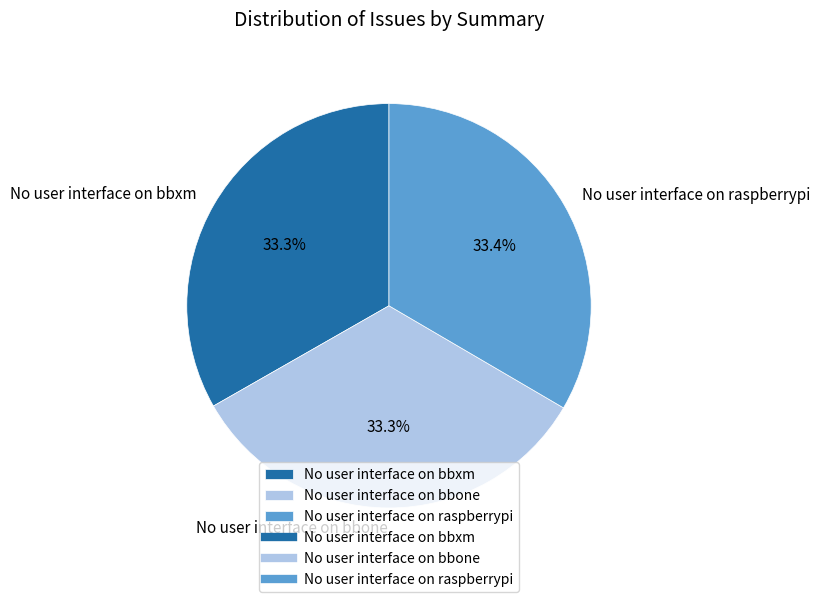

How many slices are in this pie chart?

3